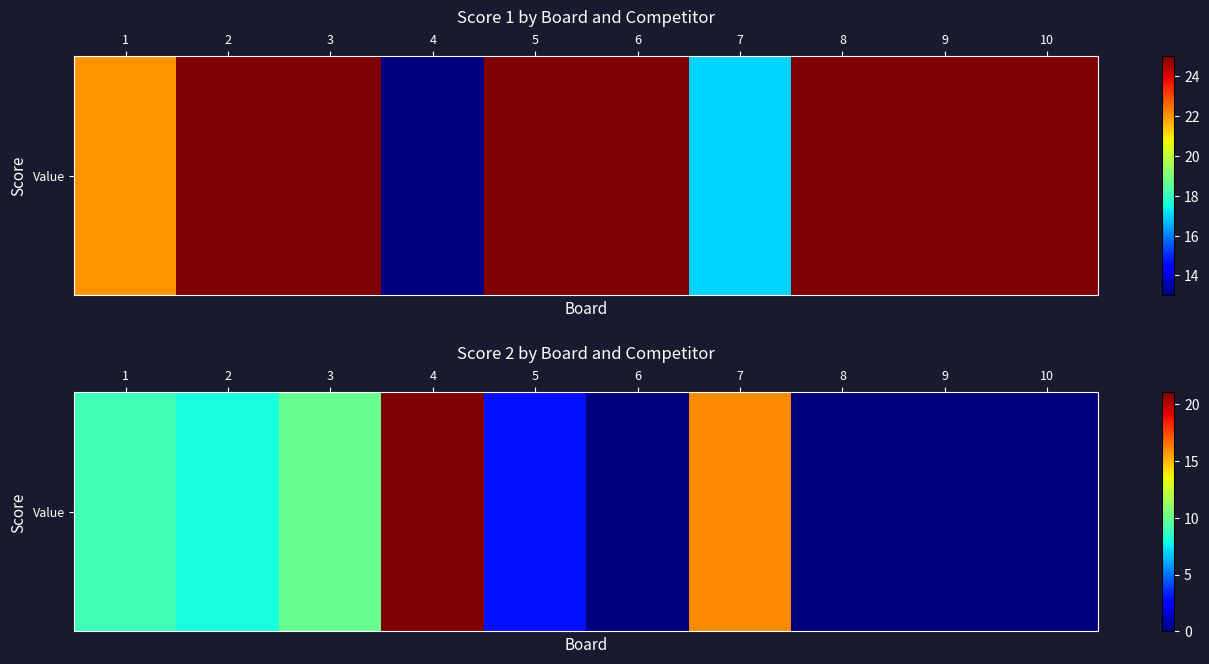

Count the number of values greater than 8.

4